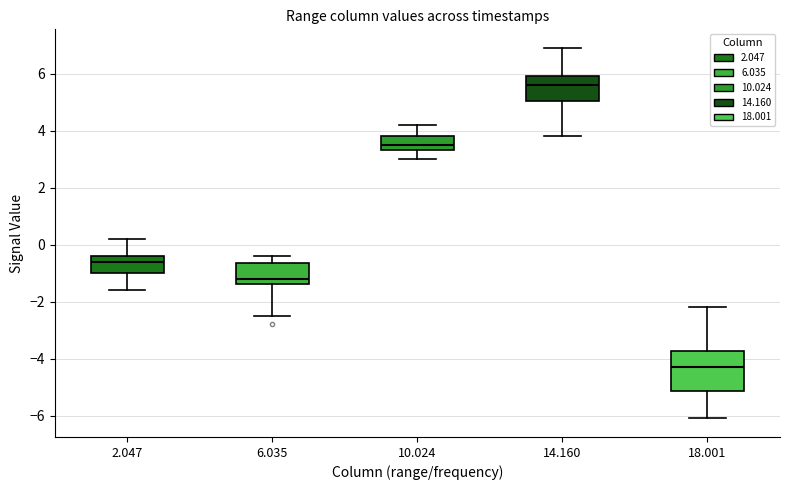

Which box is the tallest, from its lower edge to its upper edge?

18.001